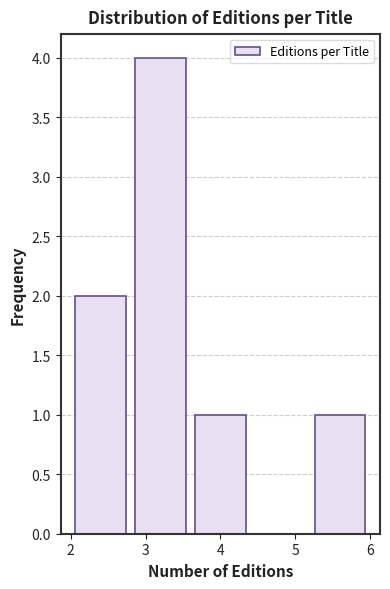

How tall is the bar that spans 3.6 to 4.4 on the x-axis? The values are not printed on the chart, so give them approximately, as read against the axis.

1